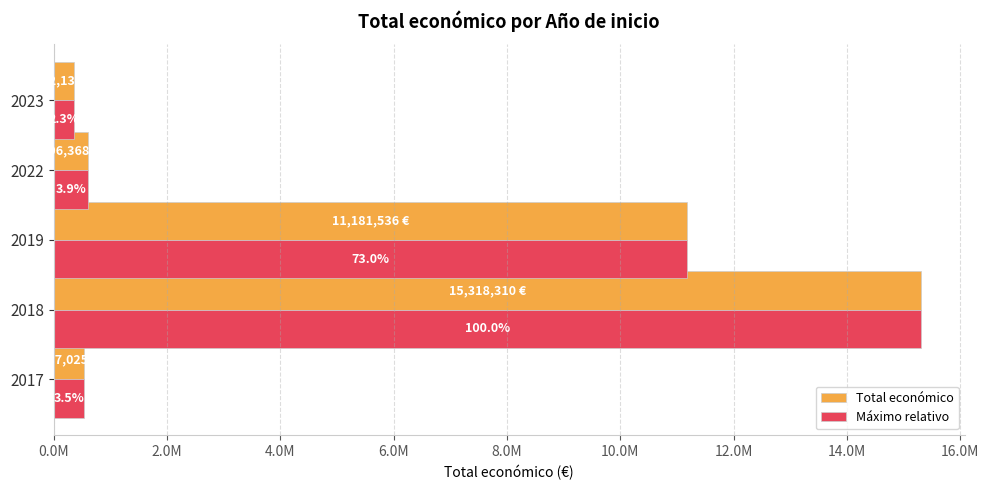

What are all the series names shown in the legend?

Total económico, Máximo relativo